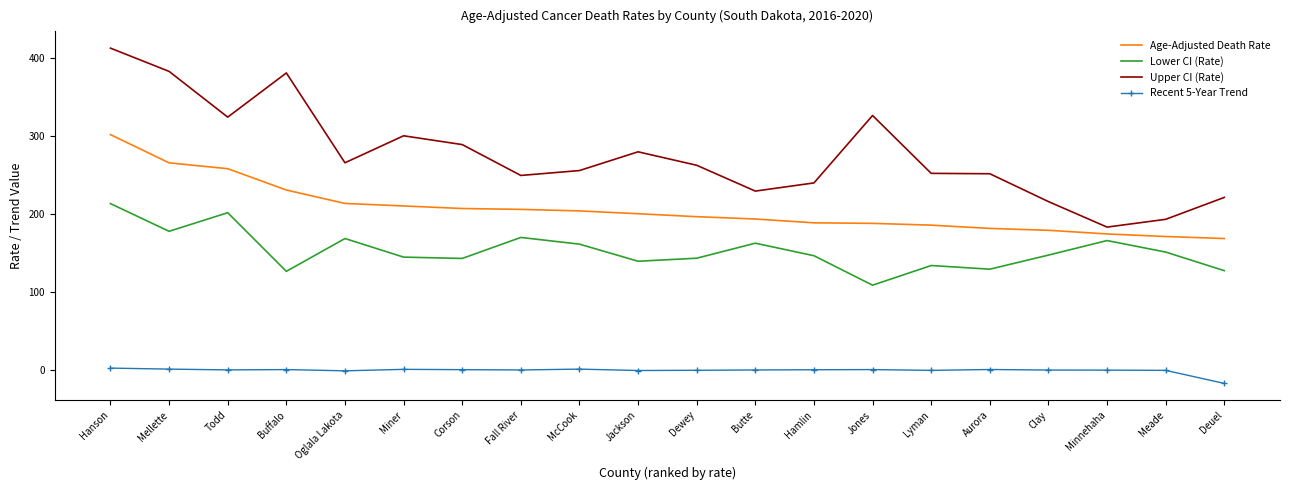

Is it true that Lower CI (Rate) equals 162.5 at Butte?

True